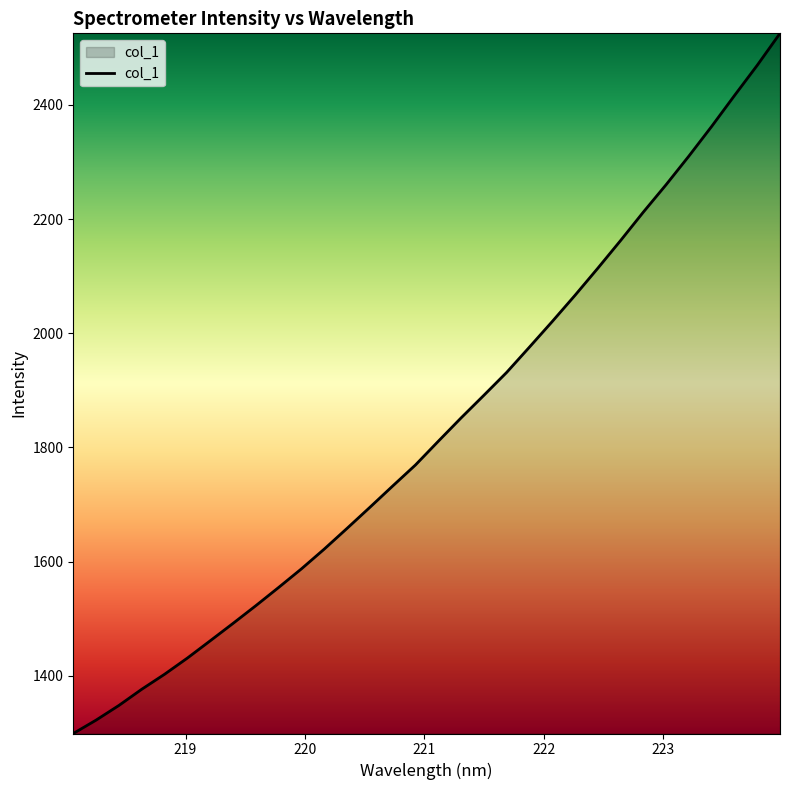

What is the maximum value shown in the chart?

2525.5